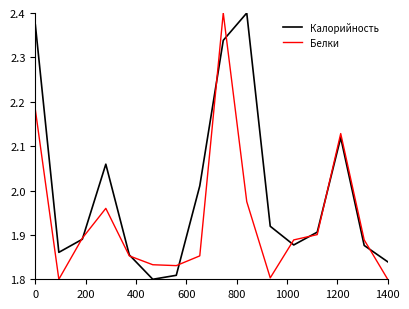

True or false: Белки and Калорийность intersect in this chart.

True